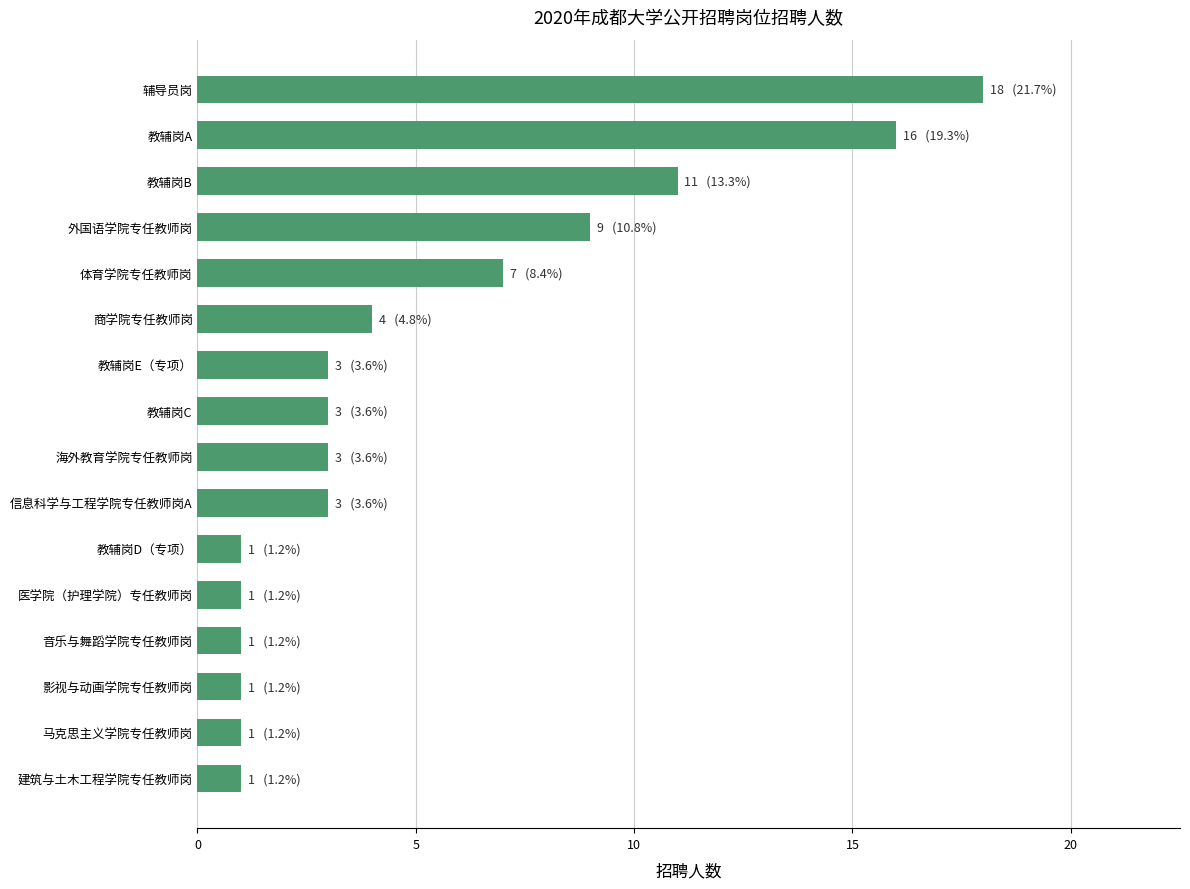

What is the difference between the values at 教辅岗D（专项） and 教辅岗B?

10